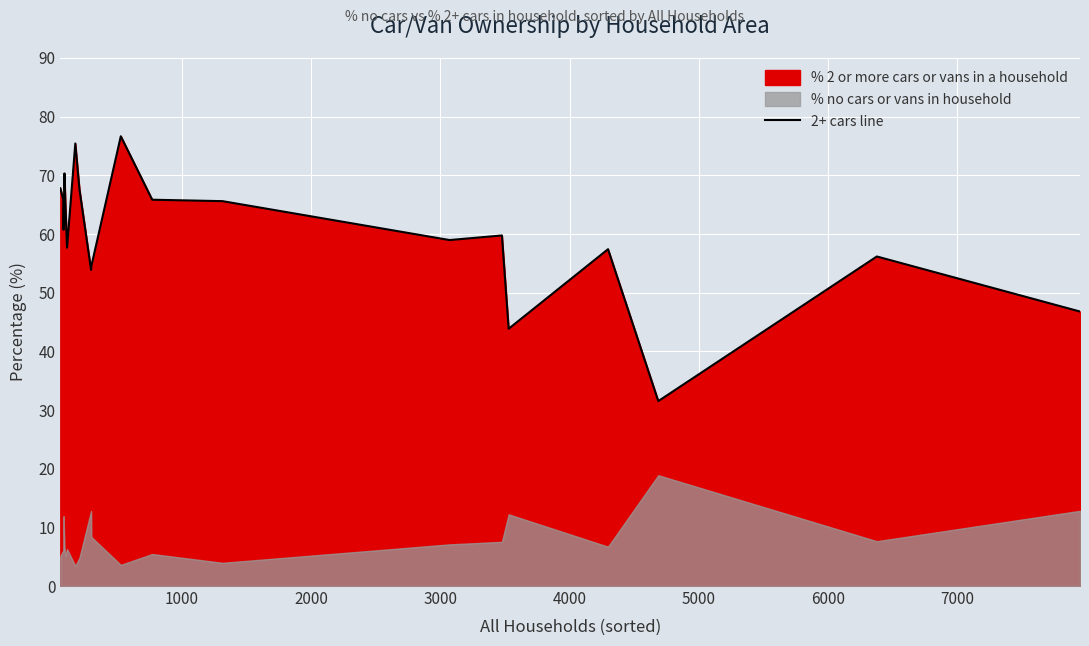

What is the maximum value for 2+ cars line?

76.7